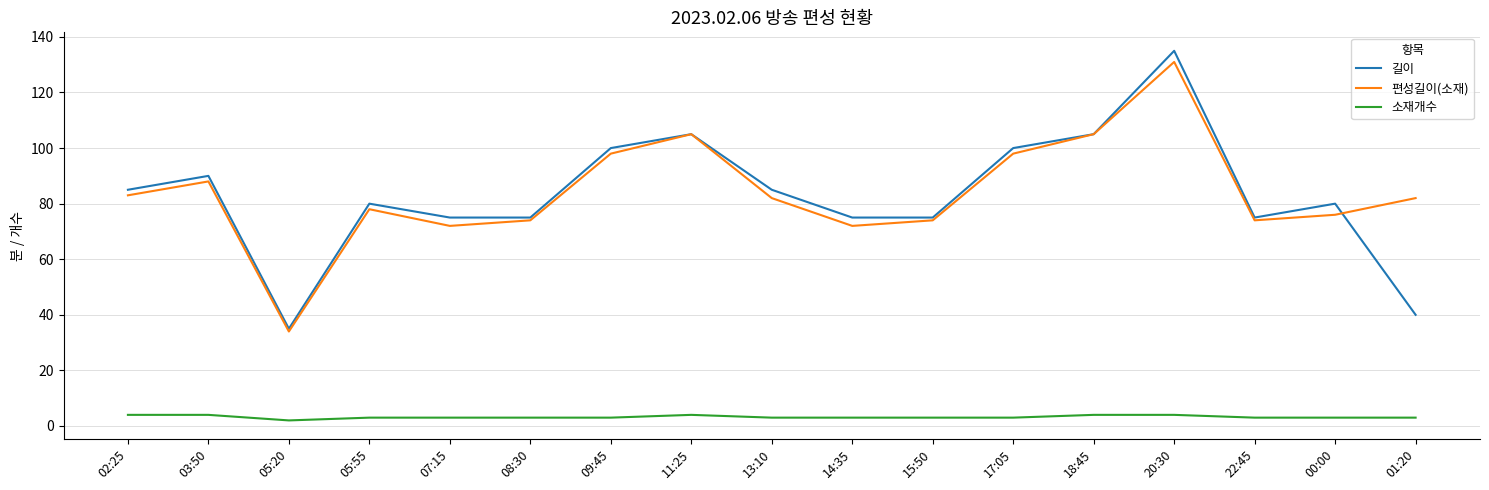

At which label does 길이 reach its peak?

20:30